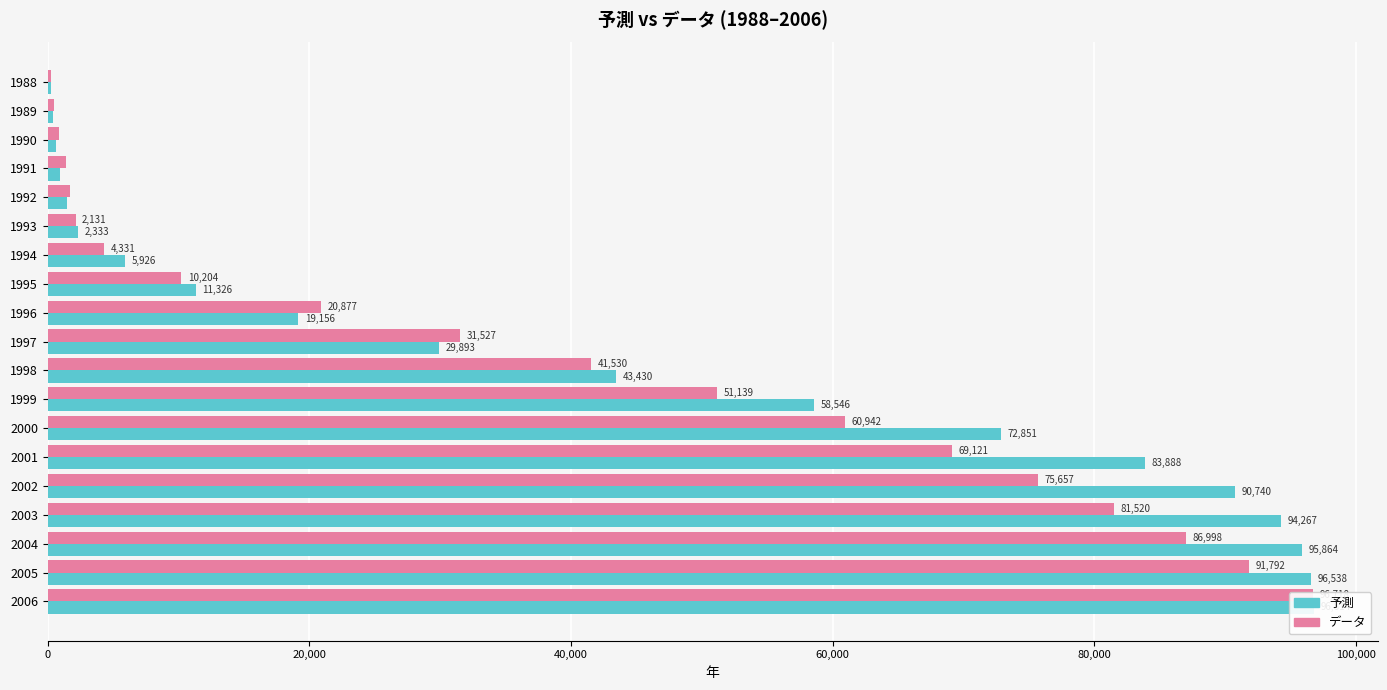

The value of データ at 1996 is 34489.5. True or false?

False